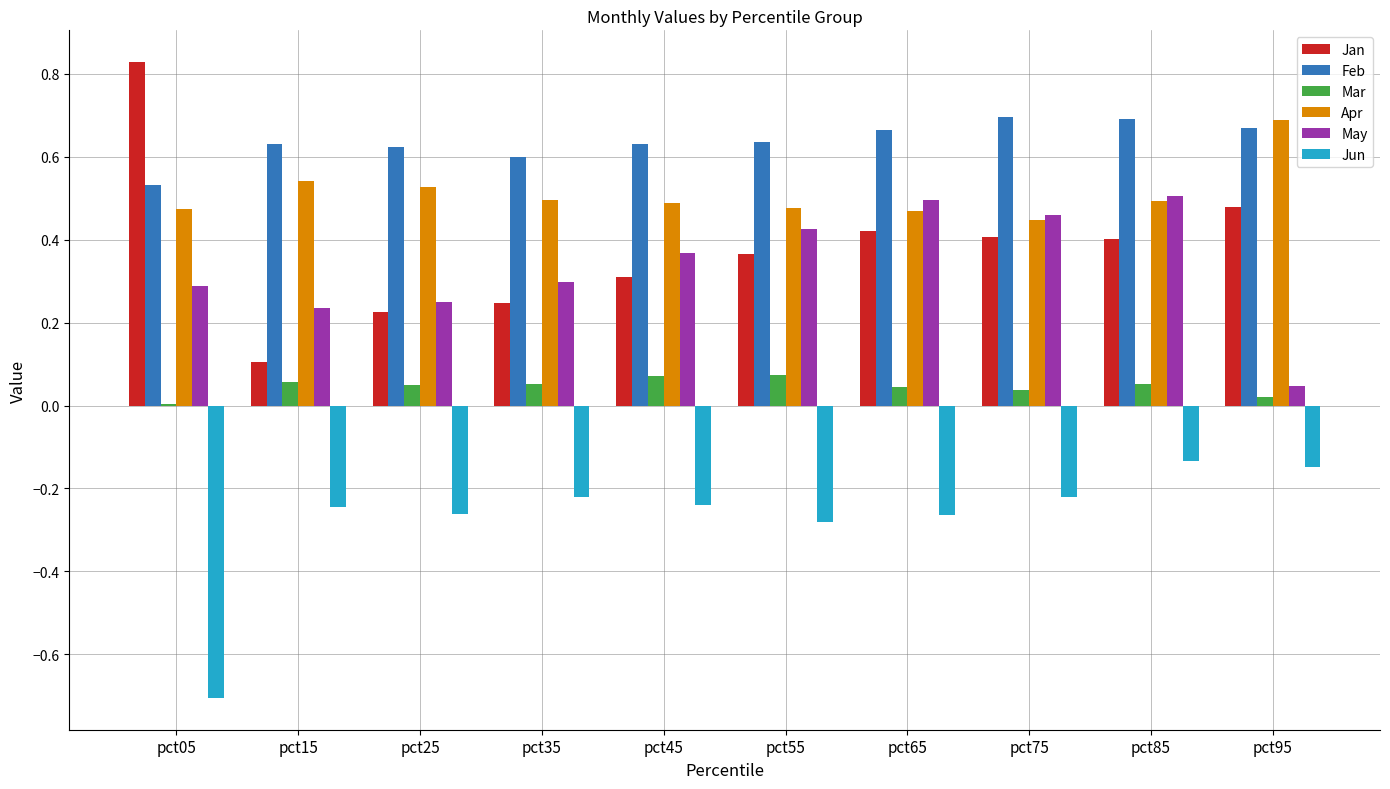

Which series has the largest total across all categories?

Feb